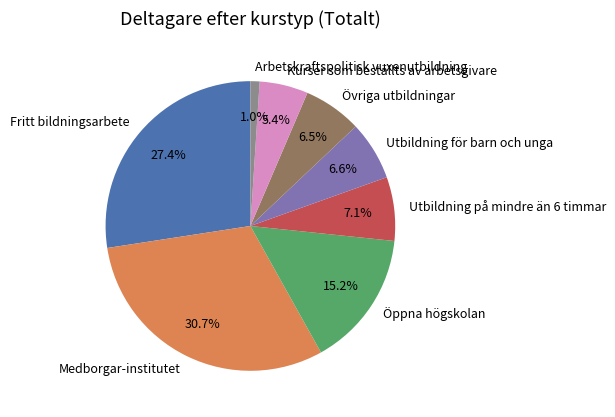

To the nearest percent, what portion does Öppna högskolan represent?

15%